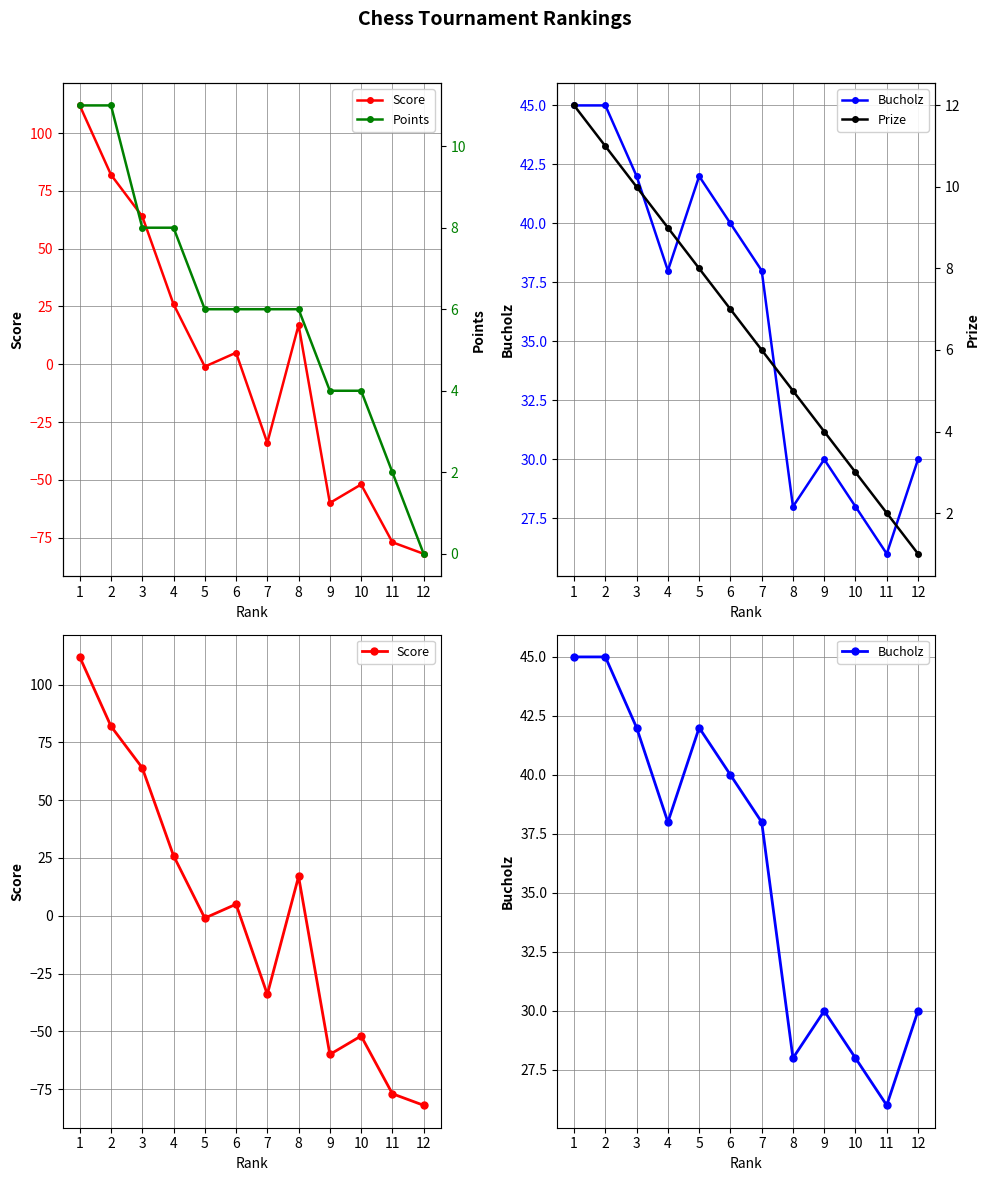

Between 10 and 1, which is larger?

1